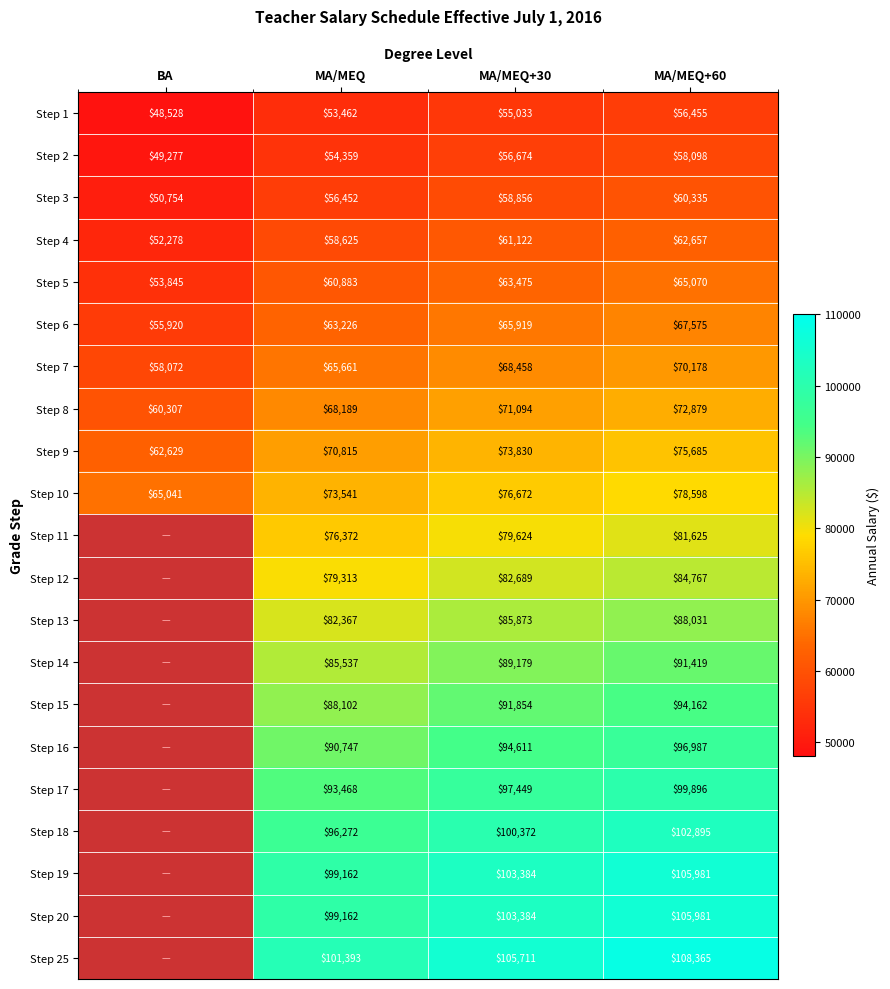

What is the spread (max minus min) of values at MA/MEQ?

47931